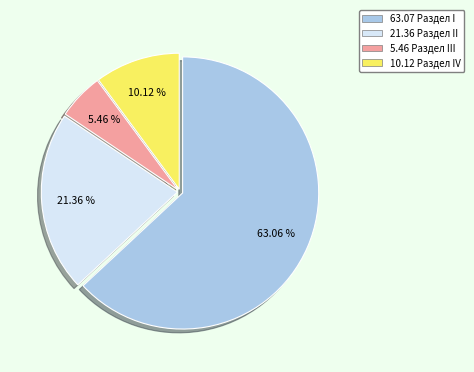

Rank the categories by value from highest to lowest.

63.07 Раздел I, 21.36 Раздел II, 10.12 Раздел IV, 5.46 Раздел III